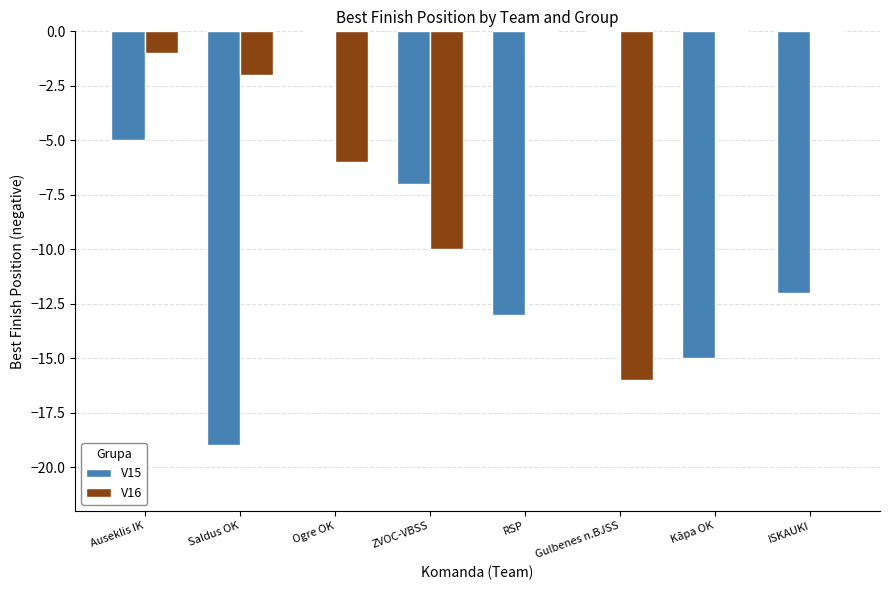

Between Auseklis IK and ISKAUKI, which series saw the biggest shift?

V15